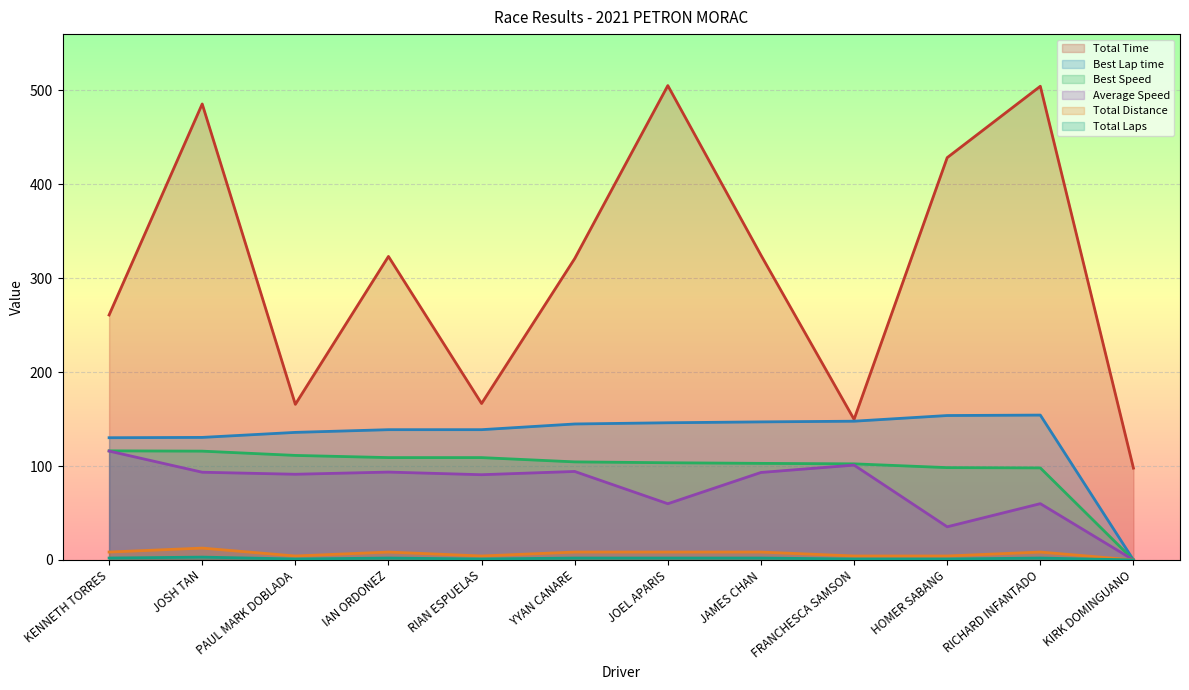

Which series has the largest total across all categories?

Total Time